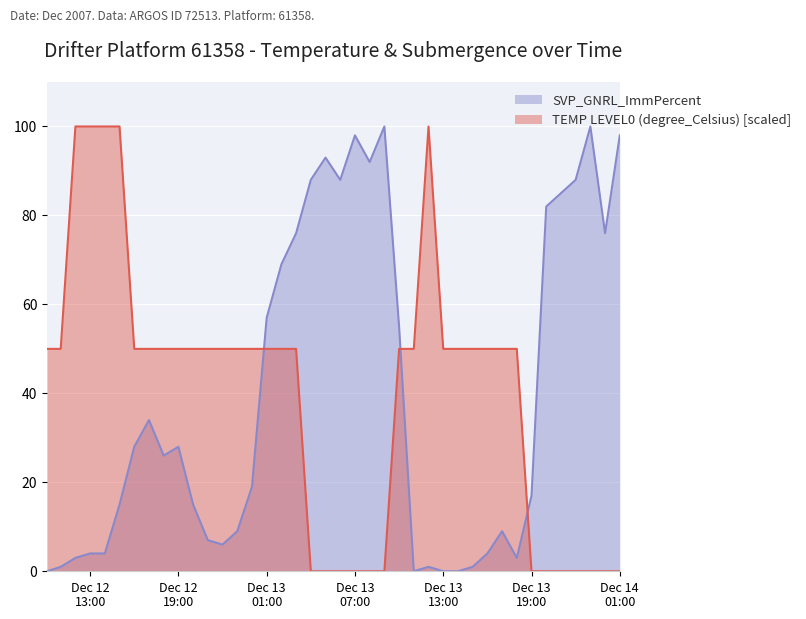

How many lines are shown in the chart?

2